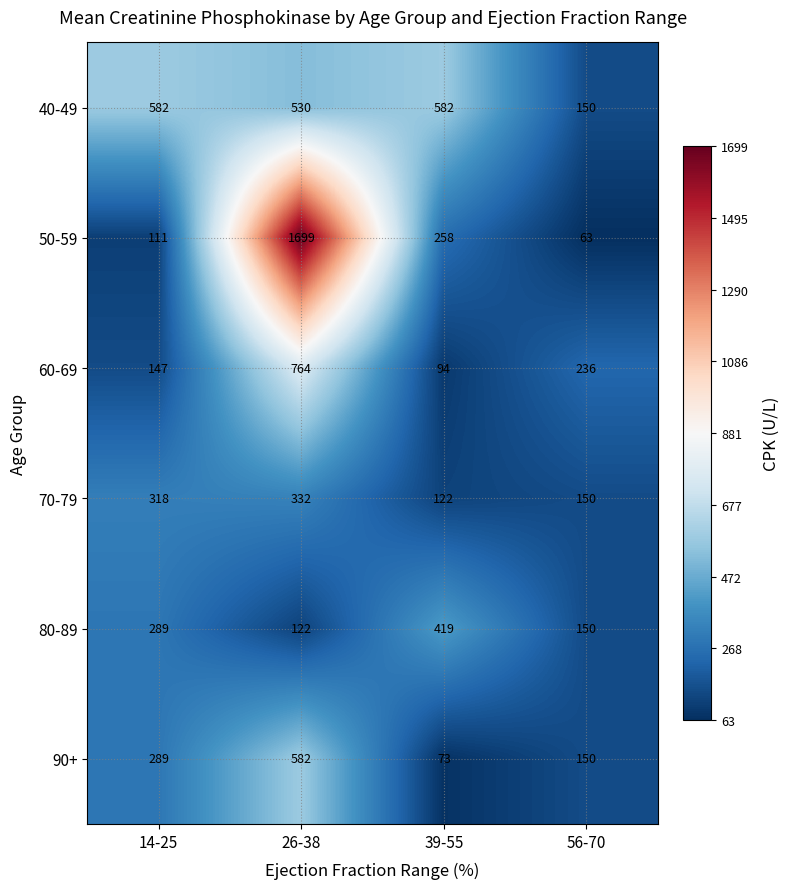

Reading left to right, what are all the values shown in this chart?

40-49: 14-25=582	26-38=530	39-55=582	56-70=150
50-59: 14-25=111	26-38=1699	39-55=258	56-70=63
60-69: 14-25=147	26-38=764	39-55=94	56-70=236
70-79: 14-25=318	26-38=332	39-55=122	56-70=150
80-89: 14-25=289	26-38=122	39-55=419	56-70=150
90+: 14-25=289	26-38=582	39-55=73	56-70=150